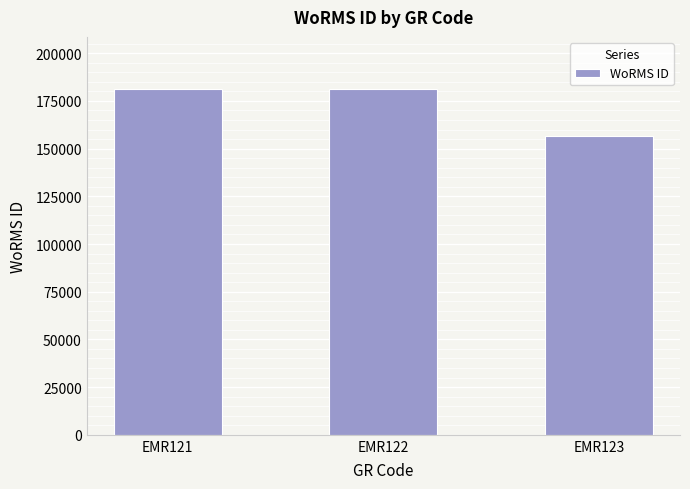

Which category has the lowest value across all series?

EMR123